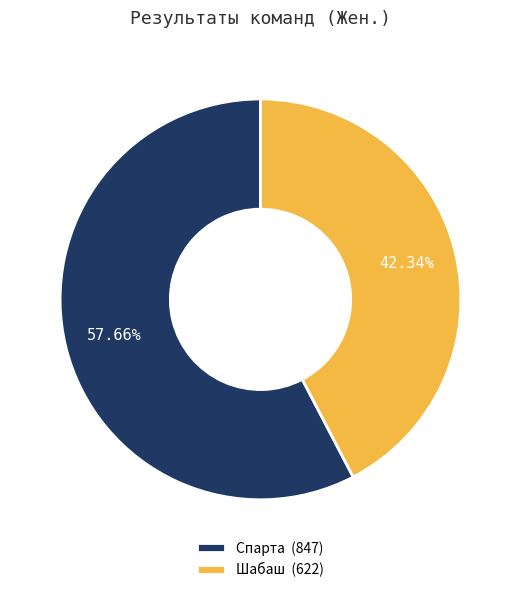

Count the number of slices in the pie.

2